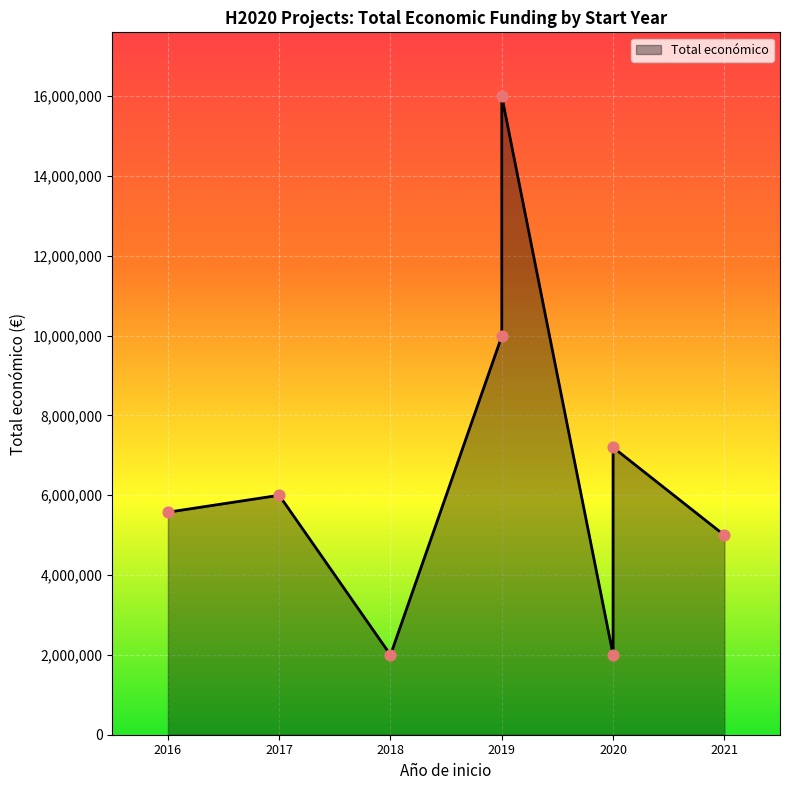

What is the change in value from 2018 to 2019?

+7987886